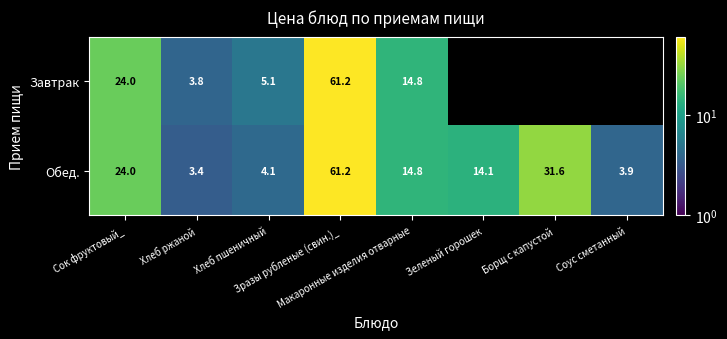

At which label does Завтрак reach its peak?

Зразы рубленые (свин.)_